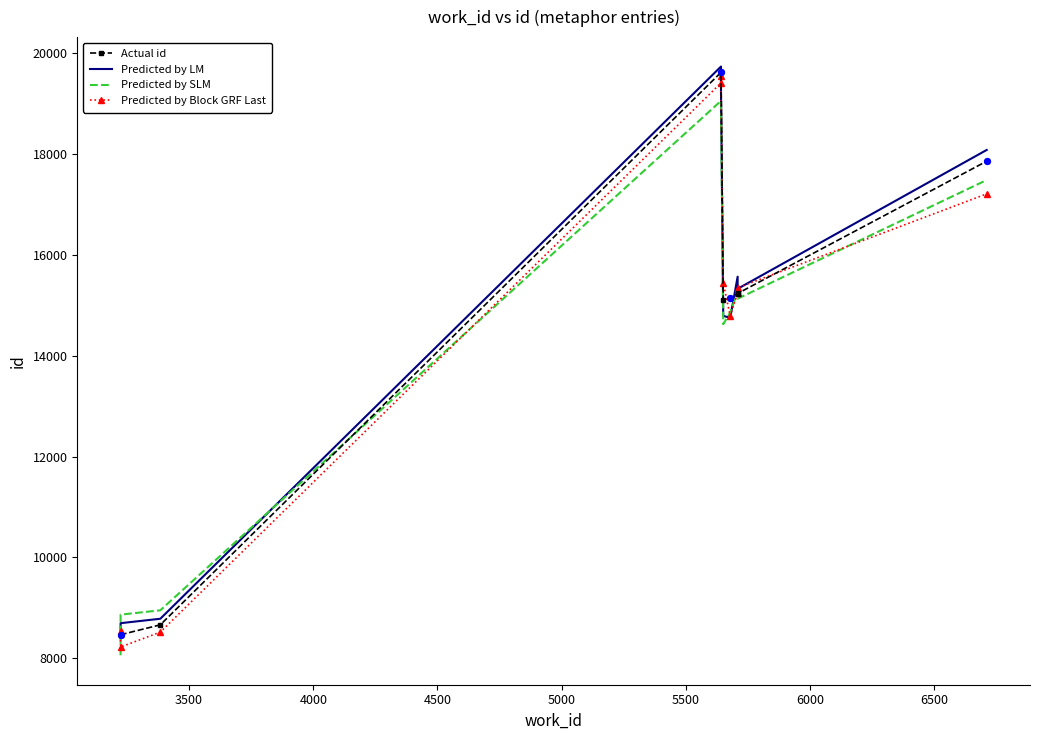

Which series reaches the minimum Y coordinate?

Predicted by SLM